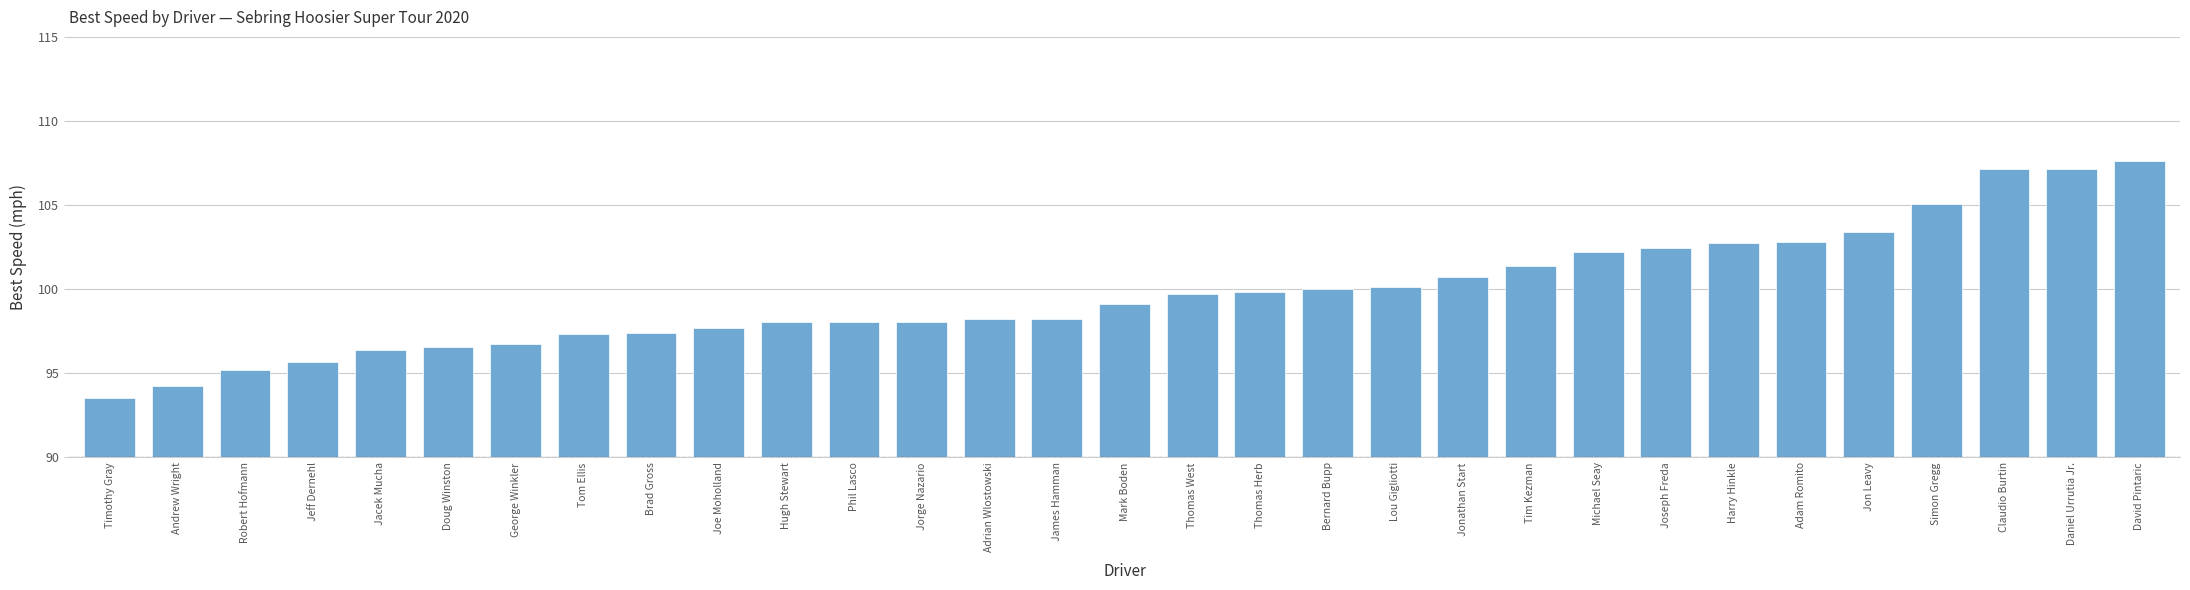

What is the ratio of the value at Adrian Wlostowski to the value at Tim Kezman?

1.0